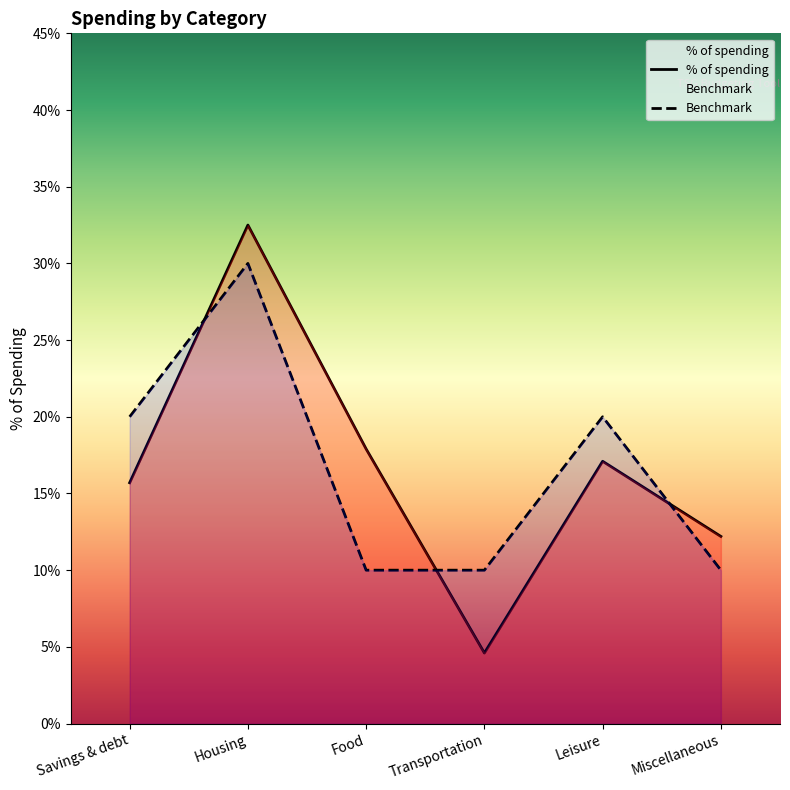

In Benchmark, how many points are higher than both neighbors (excluding endpoints)?

2